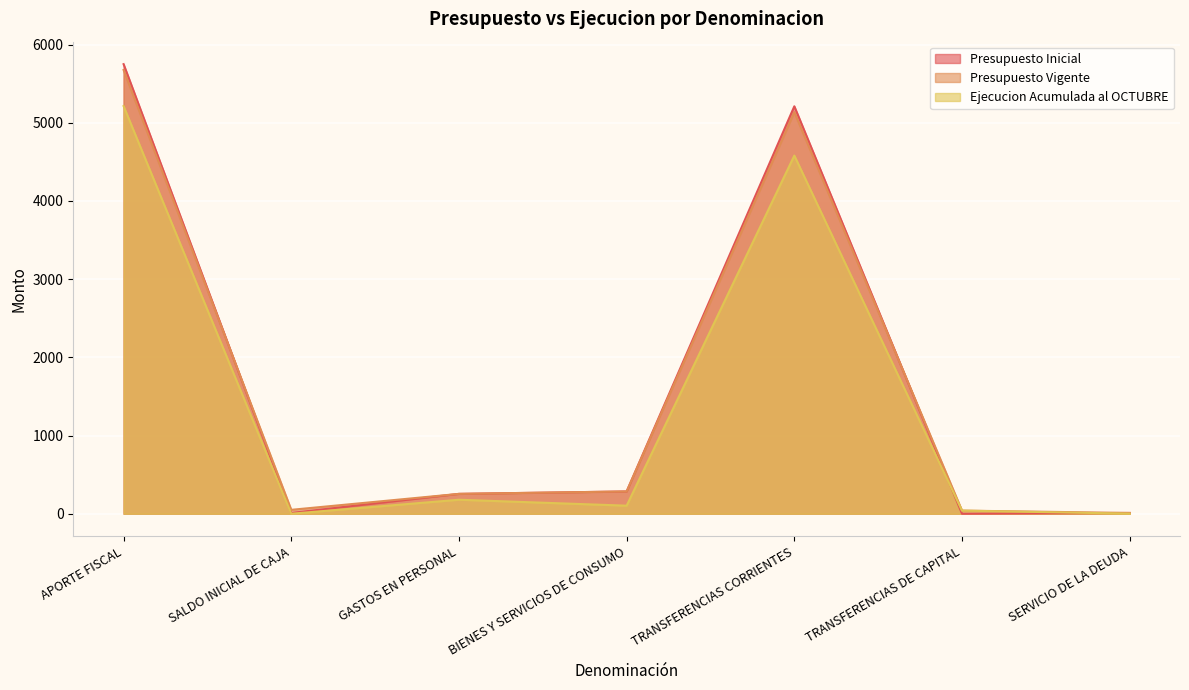

True or false: Ejecucion Acumulada al OCTUBRE has more than 2 points higher than both neighbors.

False